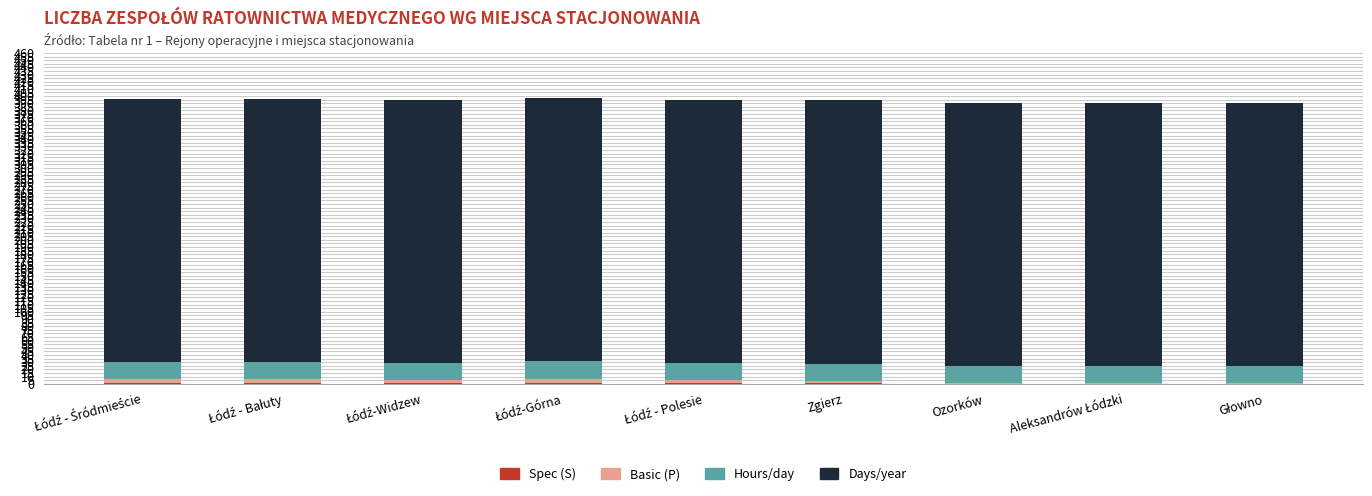

Count the number of data series in this chart.

4